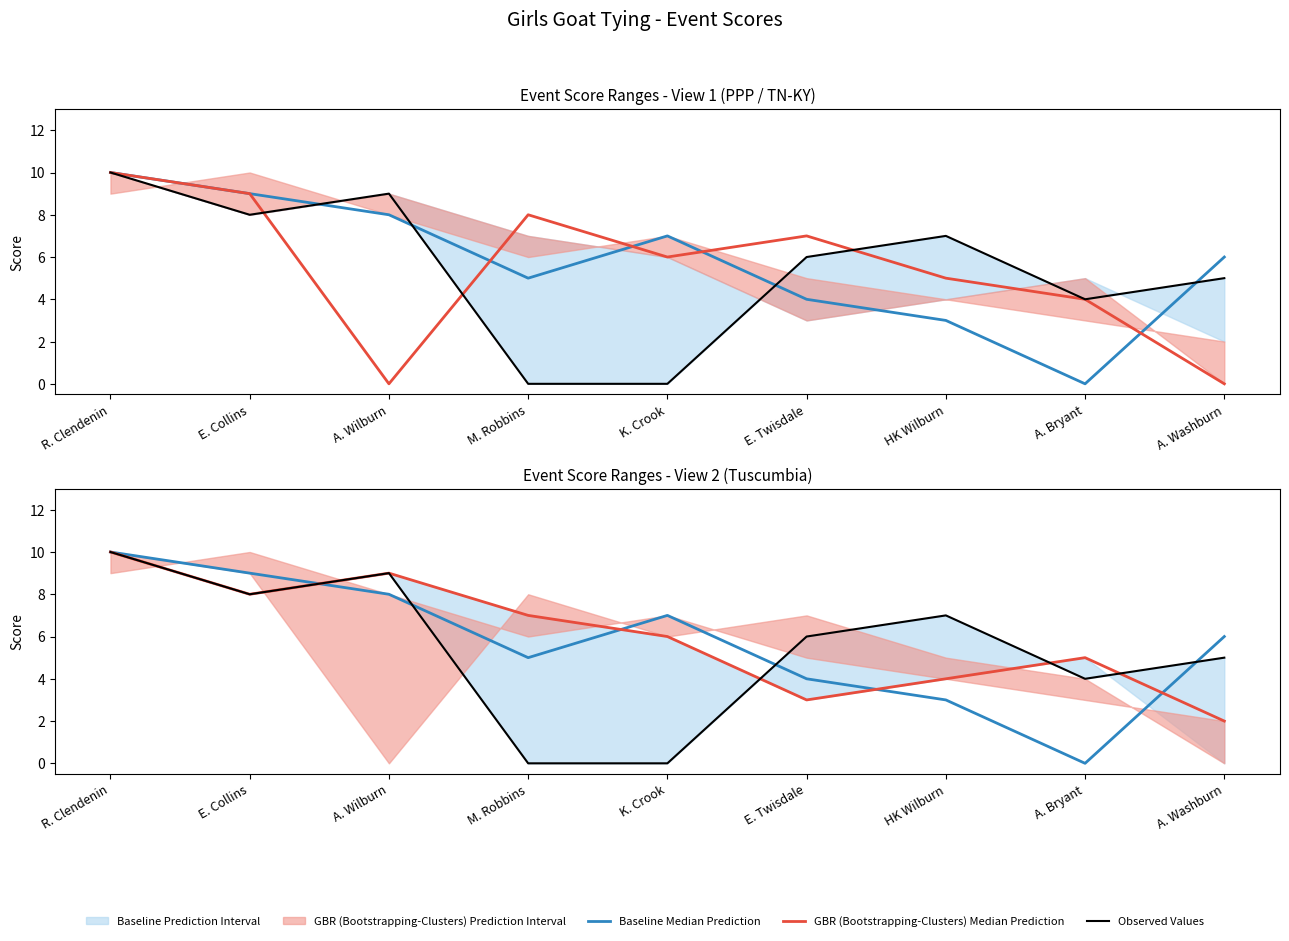

What is the label of the 4th point from the left?

M. Robbins